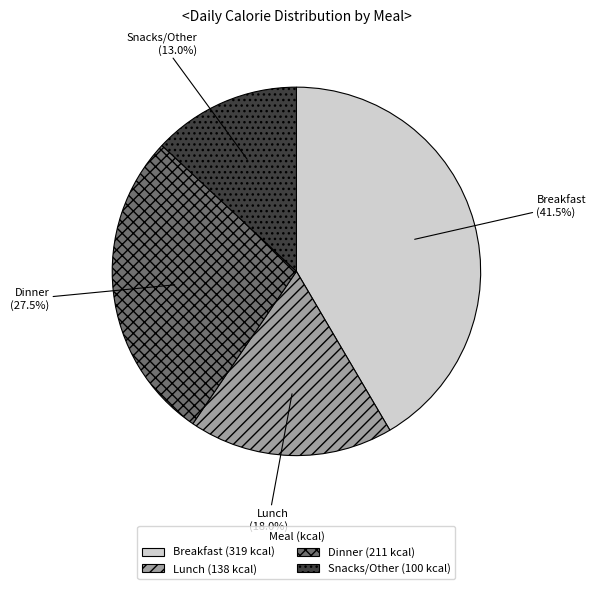

To the nearest percent, what is the average slice percentage?

25%